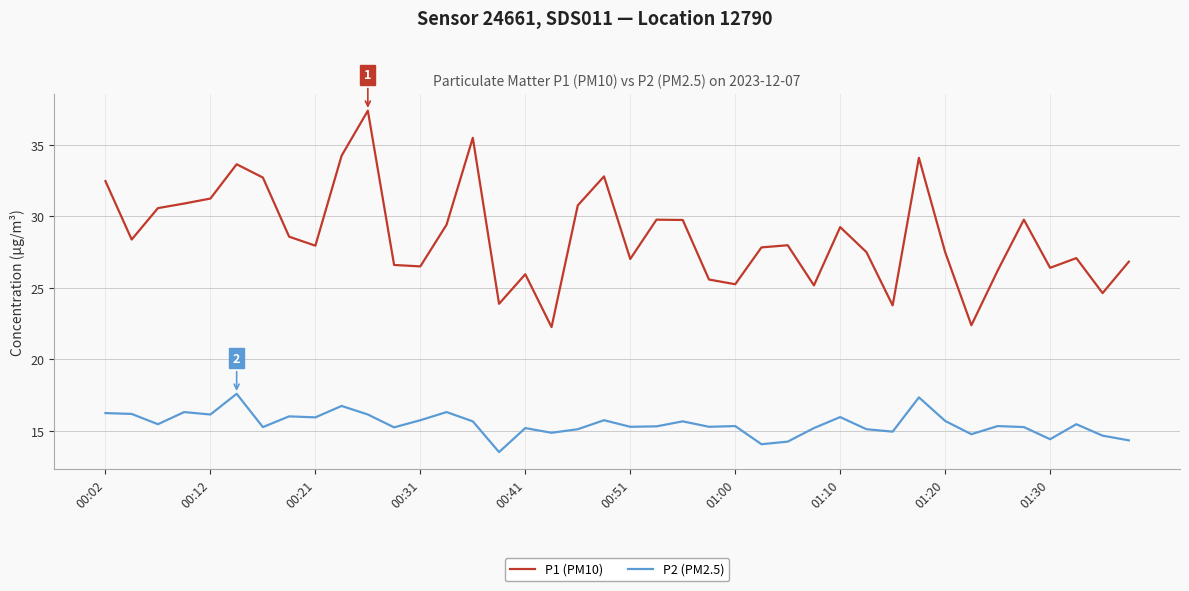

Which series has the largest total across all categories?

P1 (PM10)